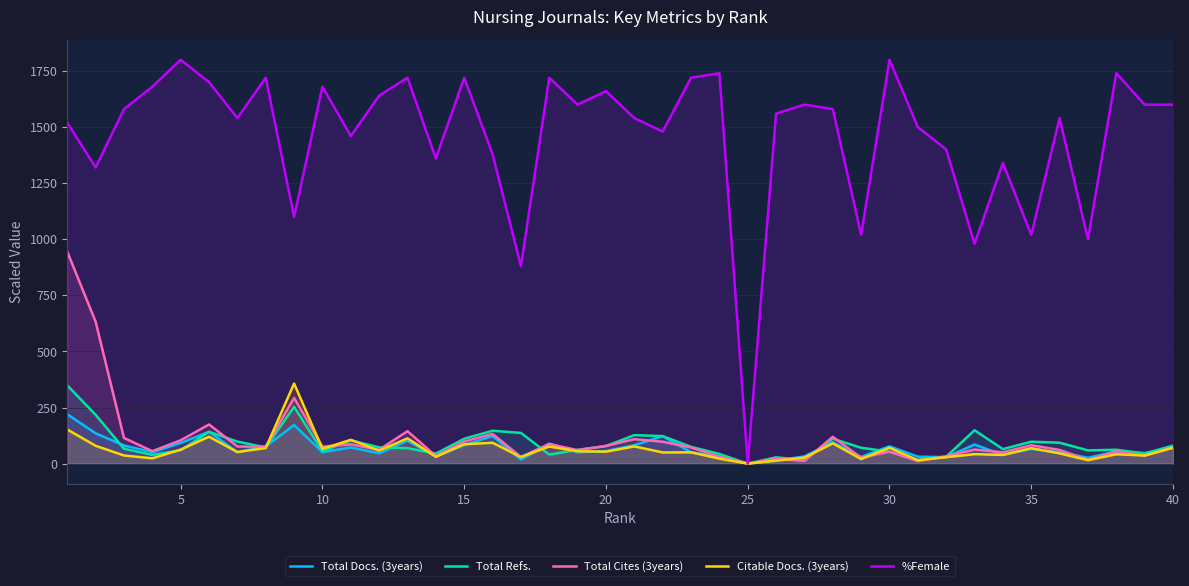

What is the sum of the Total Cites (3years) values at 40 and 30?

125.5